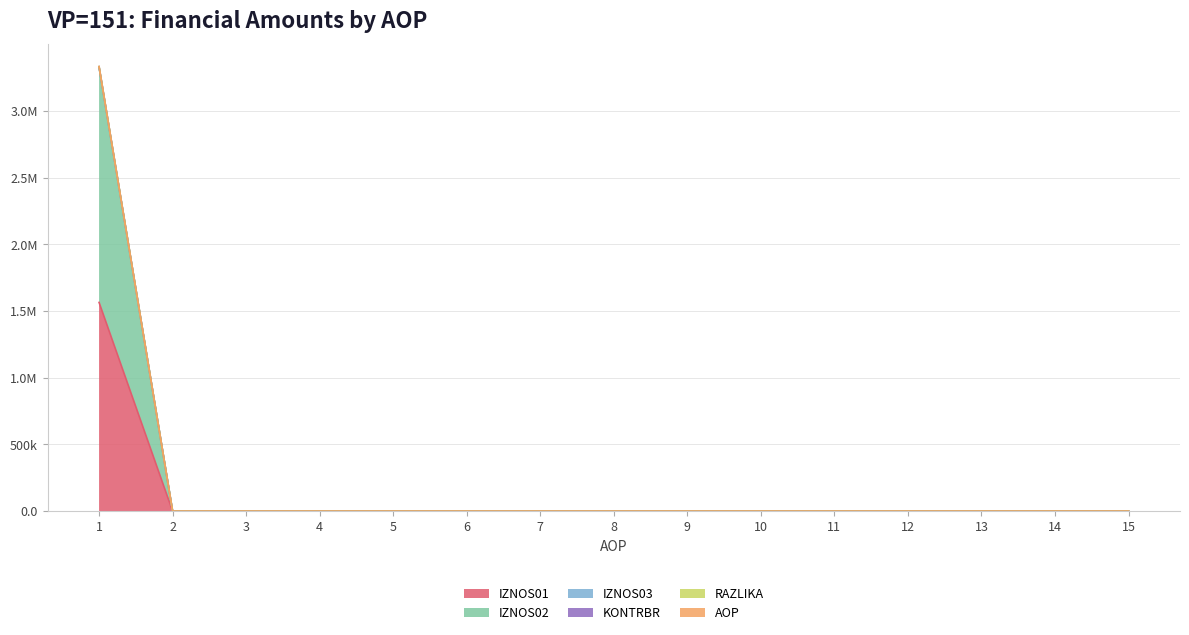

Does the chart have visible grid lines?

Yes